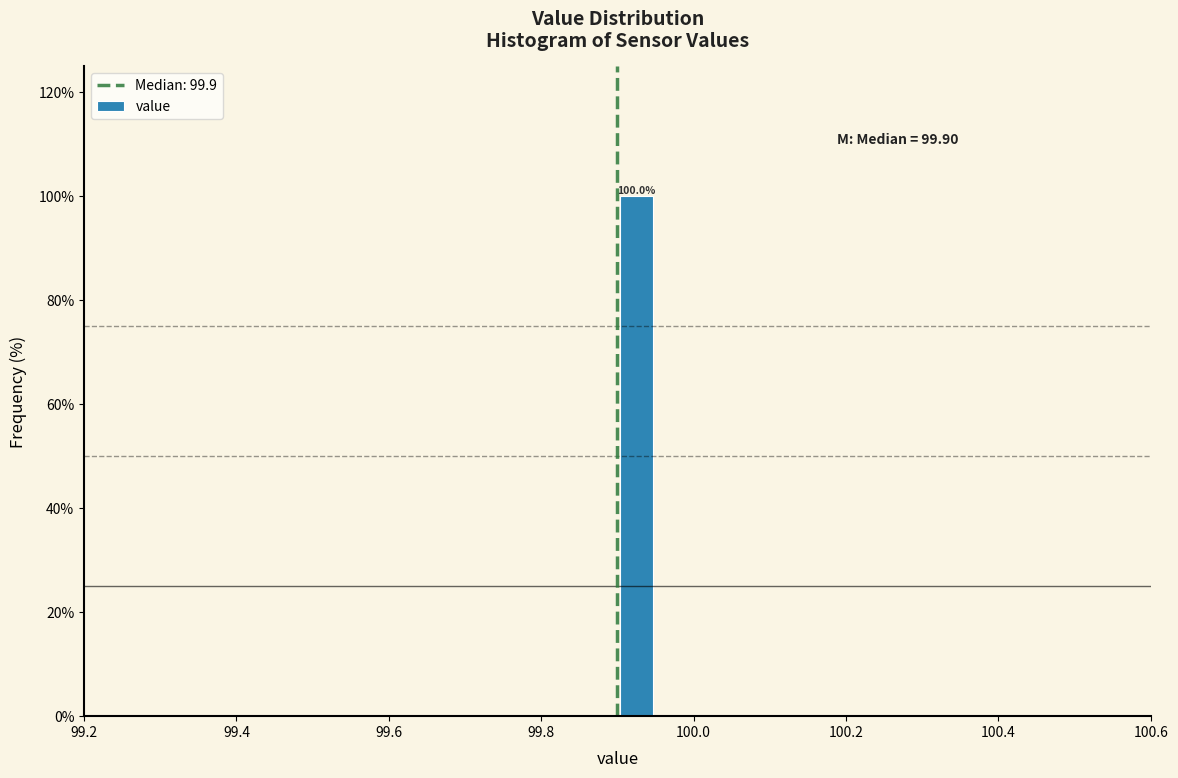

Around what value on the x-axis is the tallest bar? Give the approximate position of its centre, as read against the axis.

99.92